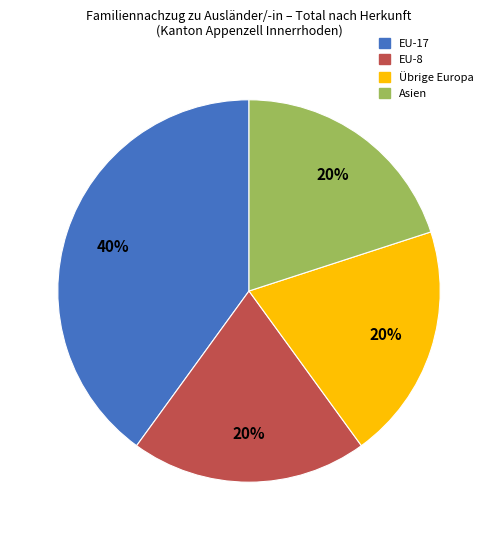

To the nearest percent, what is the difference between the largest and smallest slice percentages?

20%